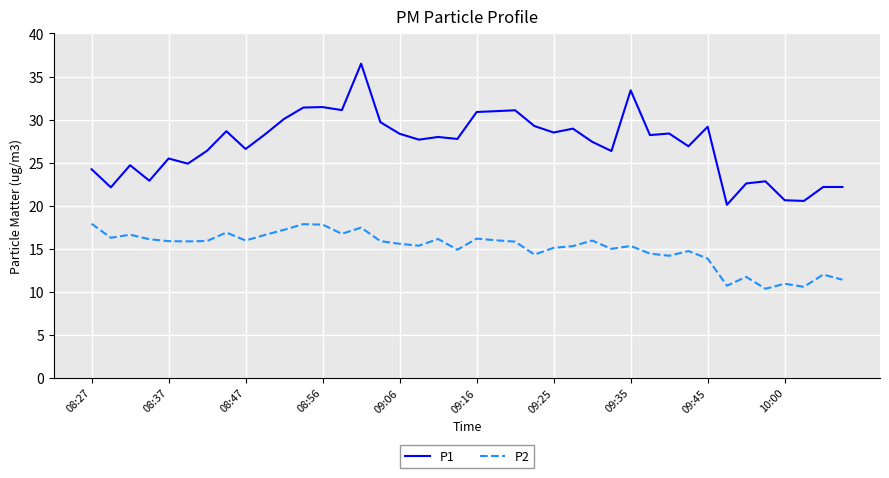

Rank the series by their maximum value, from highest to lowest.

P1, P2